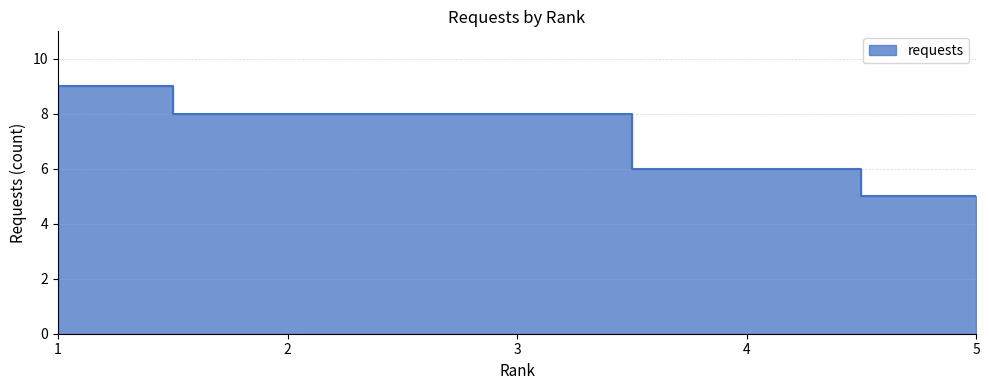

What is the difference between the maximum and minimum values?

4